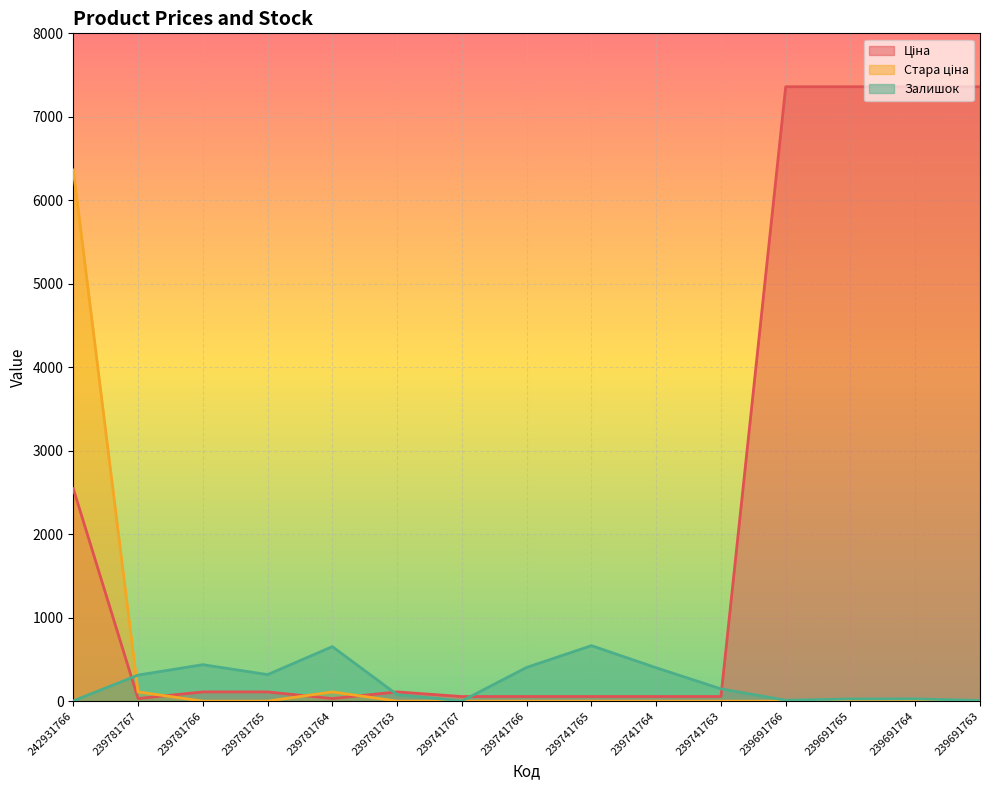

How many distinct data groups are displayed?

3